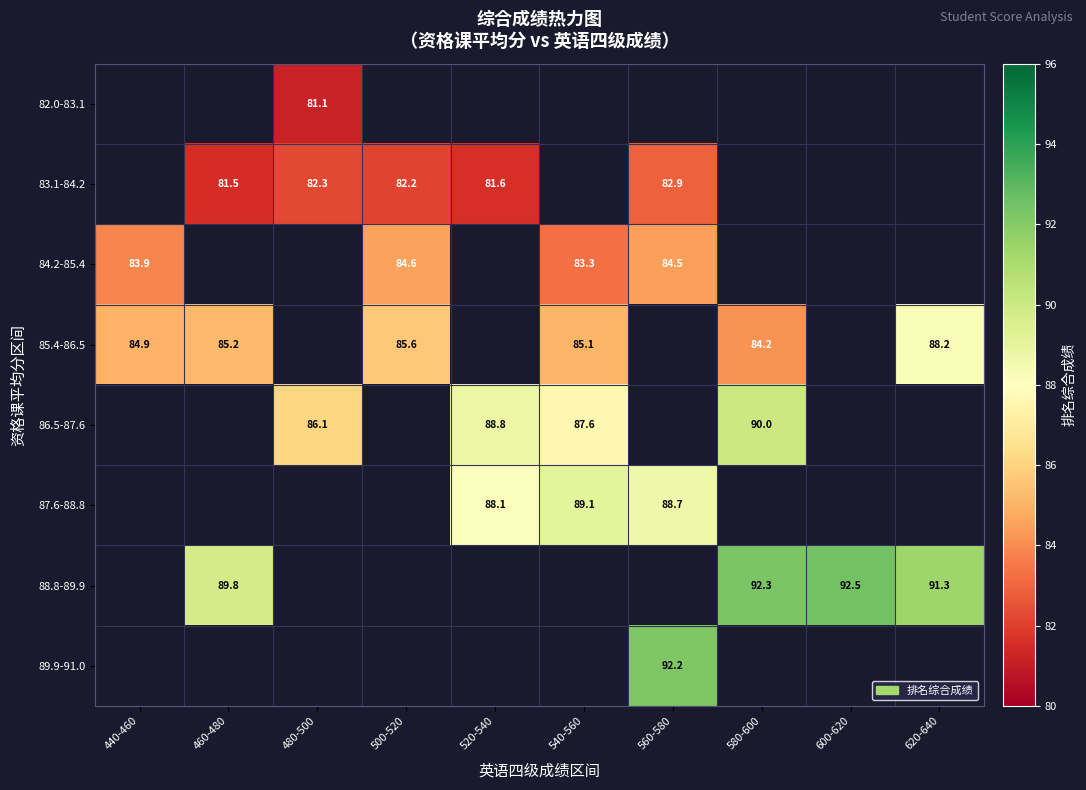

Is the value of 86.5-87.6 at 540-560 greater than the value of 87.6-88.8 at 560-580?

No